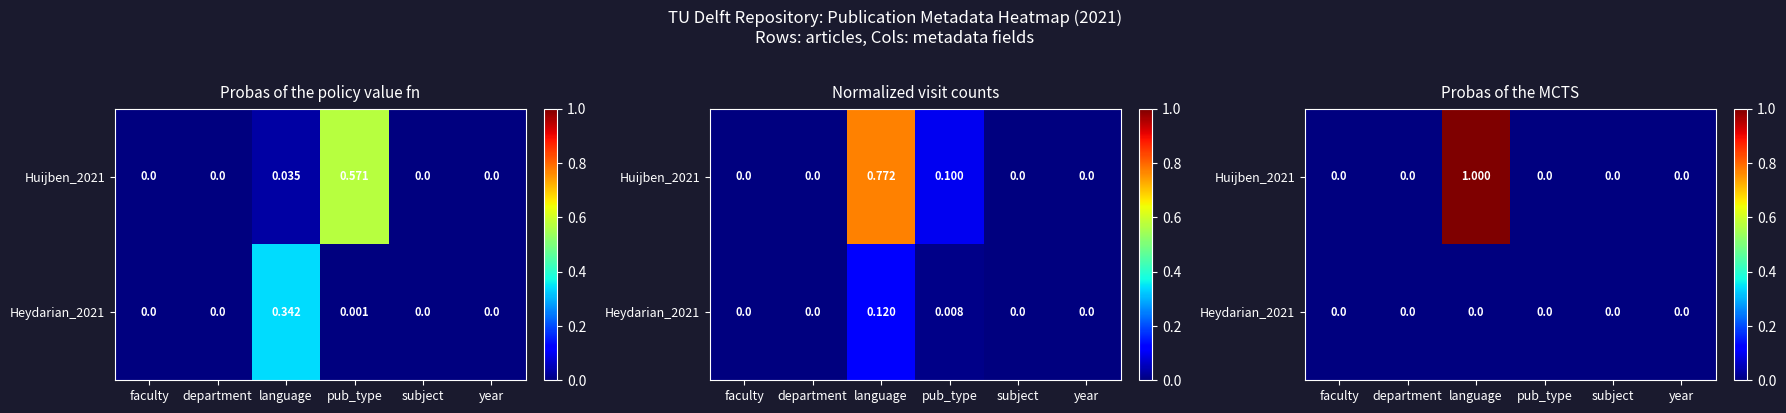

List the series in order of their peak value, lowest first.

Heydarian_2021, Huijben_2021